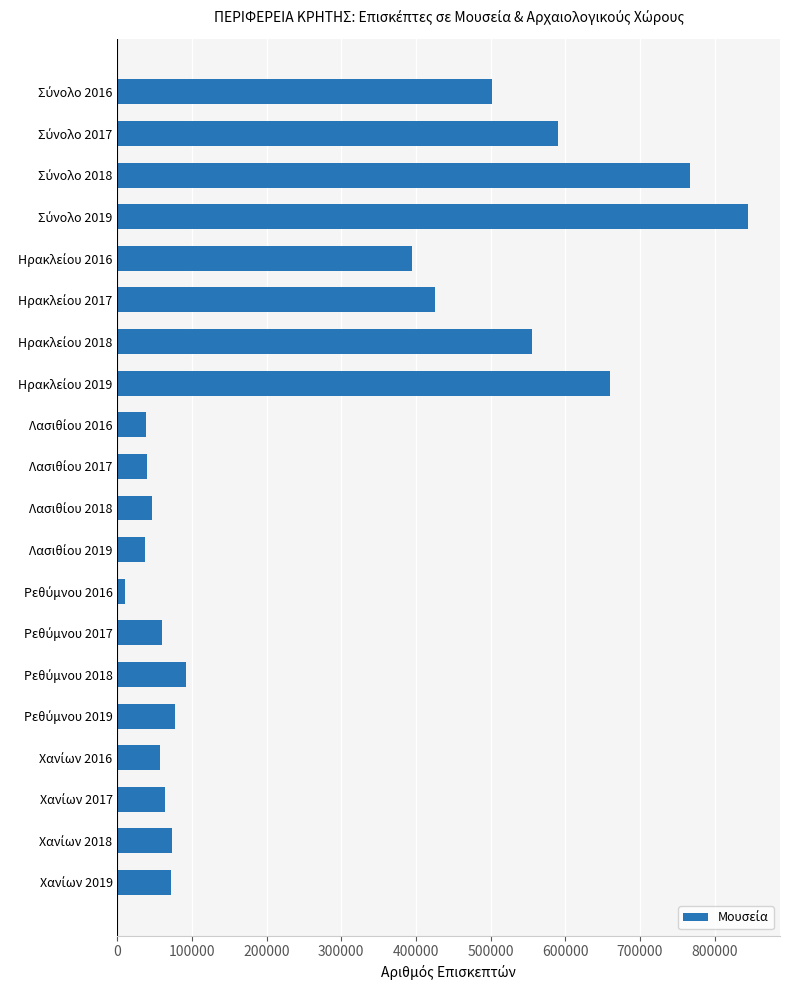

How many bars are there in total?

20